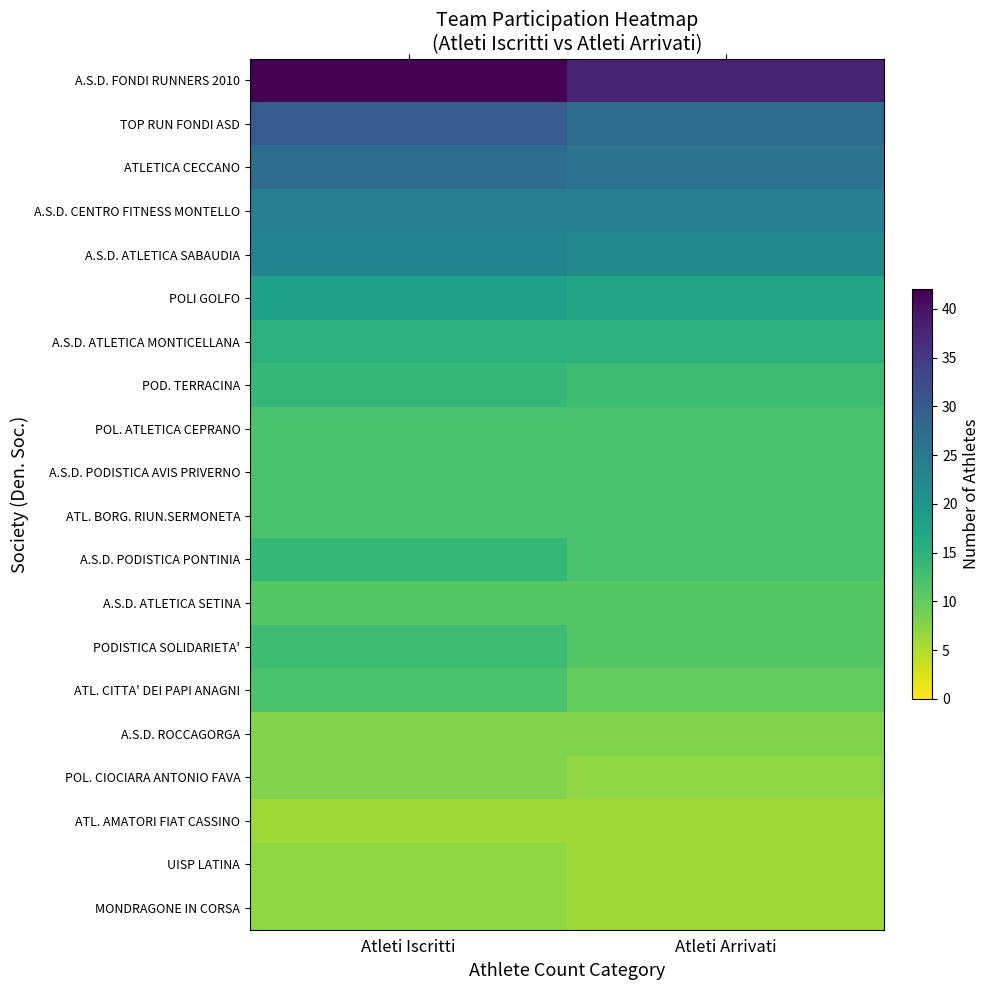

List the series in order of their peak value, highest first.

A.S.D. FONDI RUNNERS 2010, TOP RUN FONDI ASD, ATLETICA CECCANO, A.S.D. CENTRO FITNESS MONTELLO, A.S.D. ATLETICA SABAUDIA, POLI GOLFO, A.S.D. ATLETICA MONTICELLANA, POD. TERRACINA, A.S.D. PODISTICA PONTINIA, PODISTICA SOLIDARIETA', POL. ATLETICA CEPRANO, A.S.D. PODISTICA AVIS PRIVERNO, ATL. BORG. RIUN.SERMONETA, ATL. CITTA' DEI PAPI ANAGNI, A.S.D. ATLETICA SETINA, A.S.D. ROCCAGORGA, POL. CIOCIARA ANTONIO FAVA, UISP LATINA, MONDRAGONE IN CORSA, ATL. AMATORI FIAT CASSINO